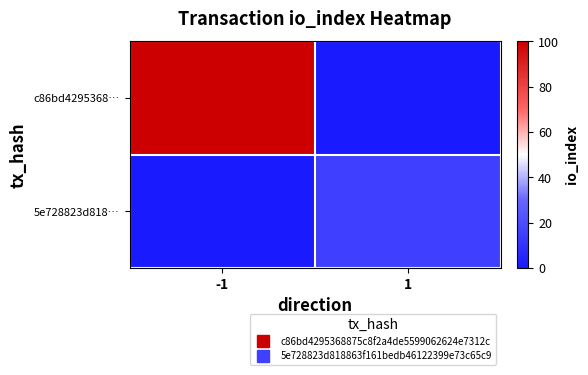

What is the total value across all series at 1?

15